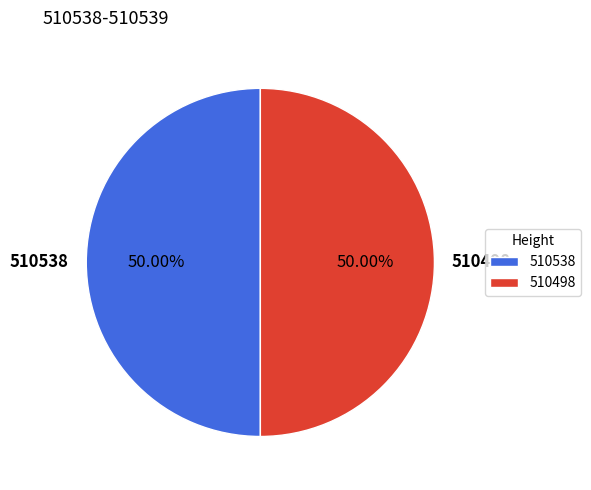

Approximately how many times larger is the value at 510538 compared to 510498?

1.0